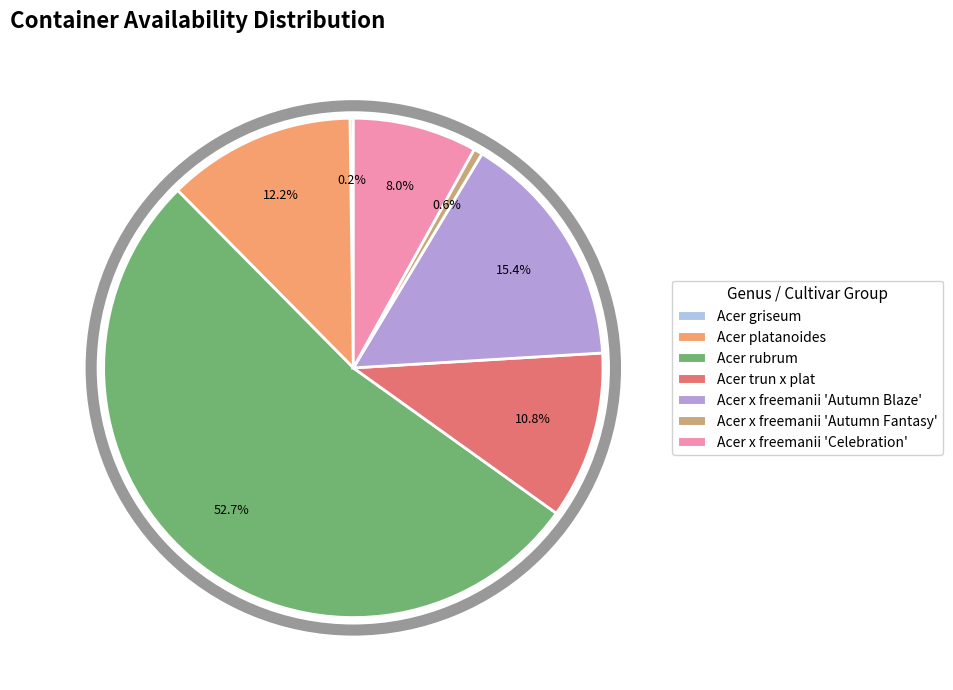

Does Acer x freemanii 'Autumn Blaze' represent more than half of the total?

No